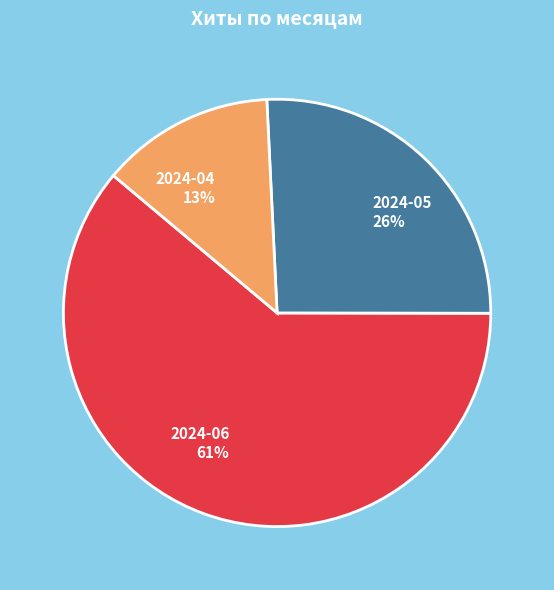

Does any single category account for the majority?

Yes